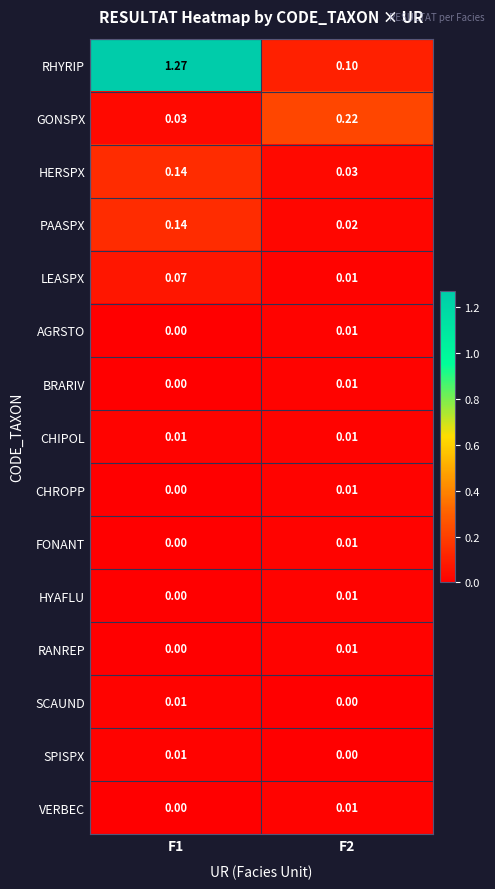

Which series has the largest total across all categories?

RHYRIP